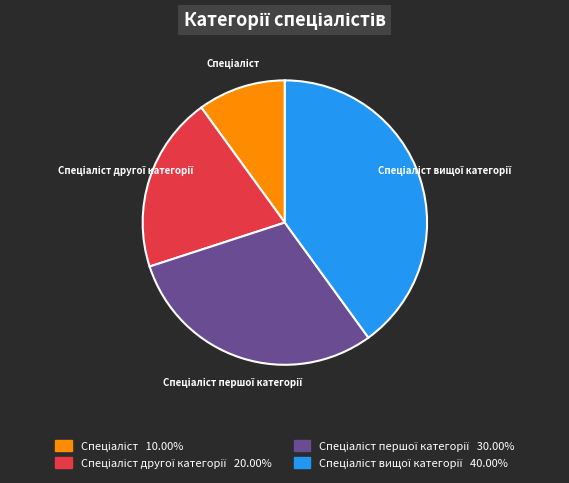

Is there any slice that represents more than half of the pie?

No